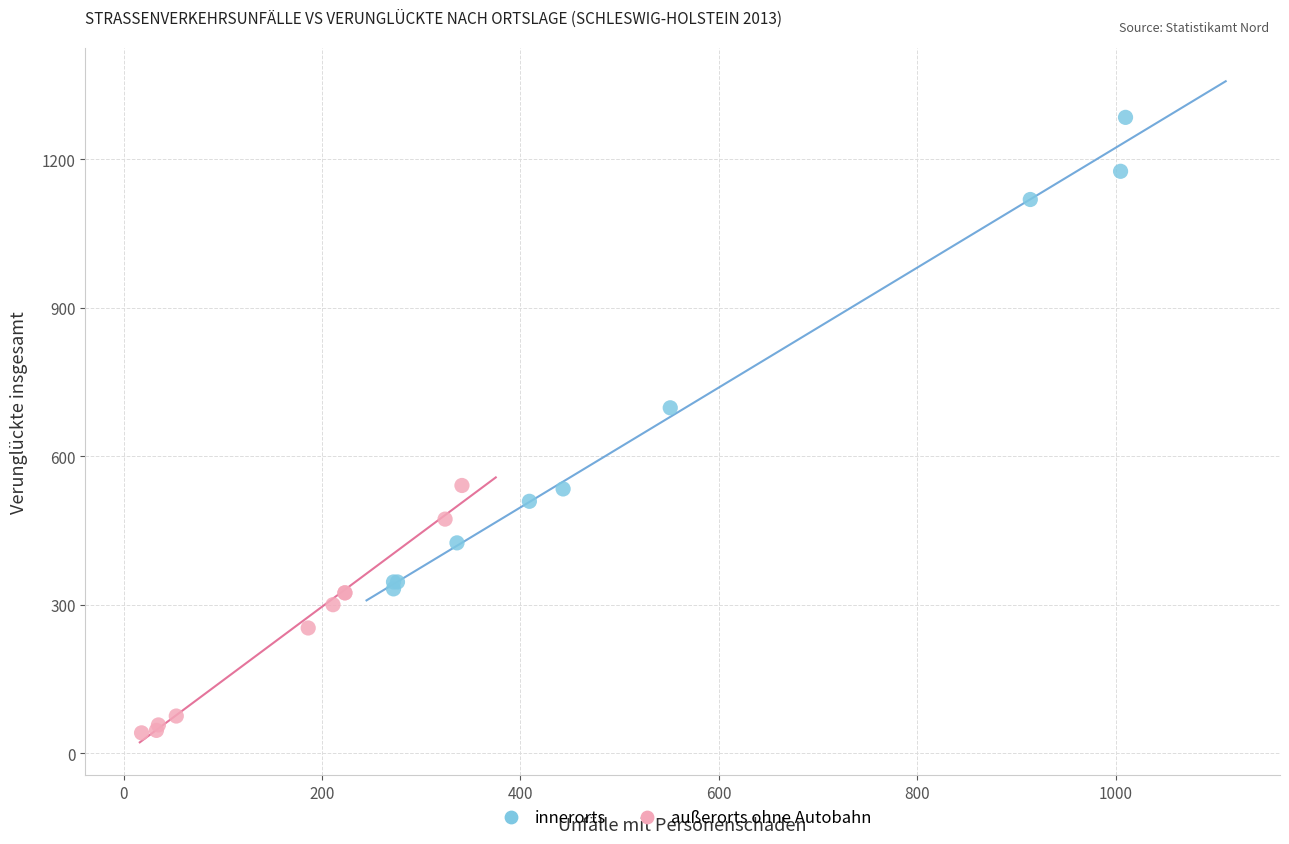

Which series contains the lowest Y value?

außerorts ohne Autobahn